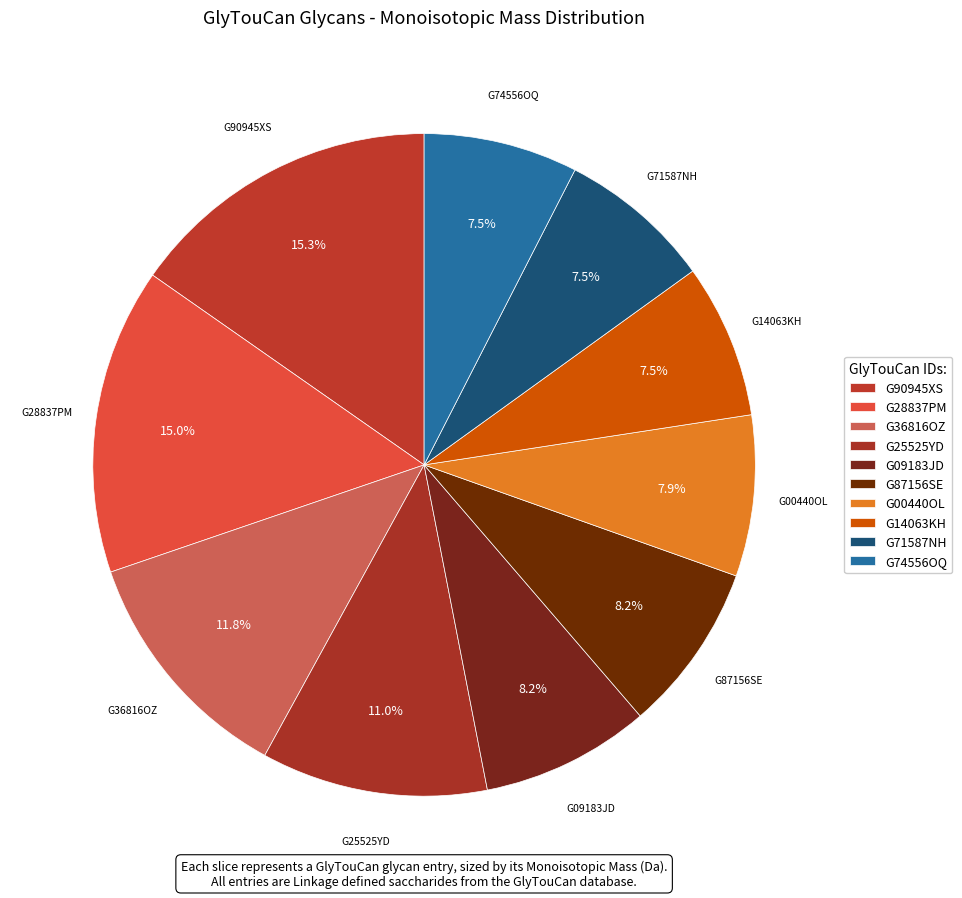

Which category has the biggest portion of the pie?

G90945XS